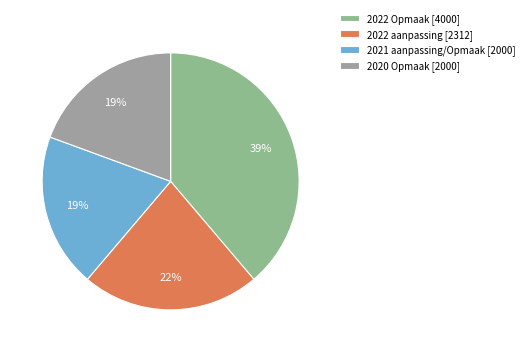

Which category has the biggest portion of the pie?

2022 Opmaak